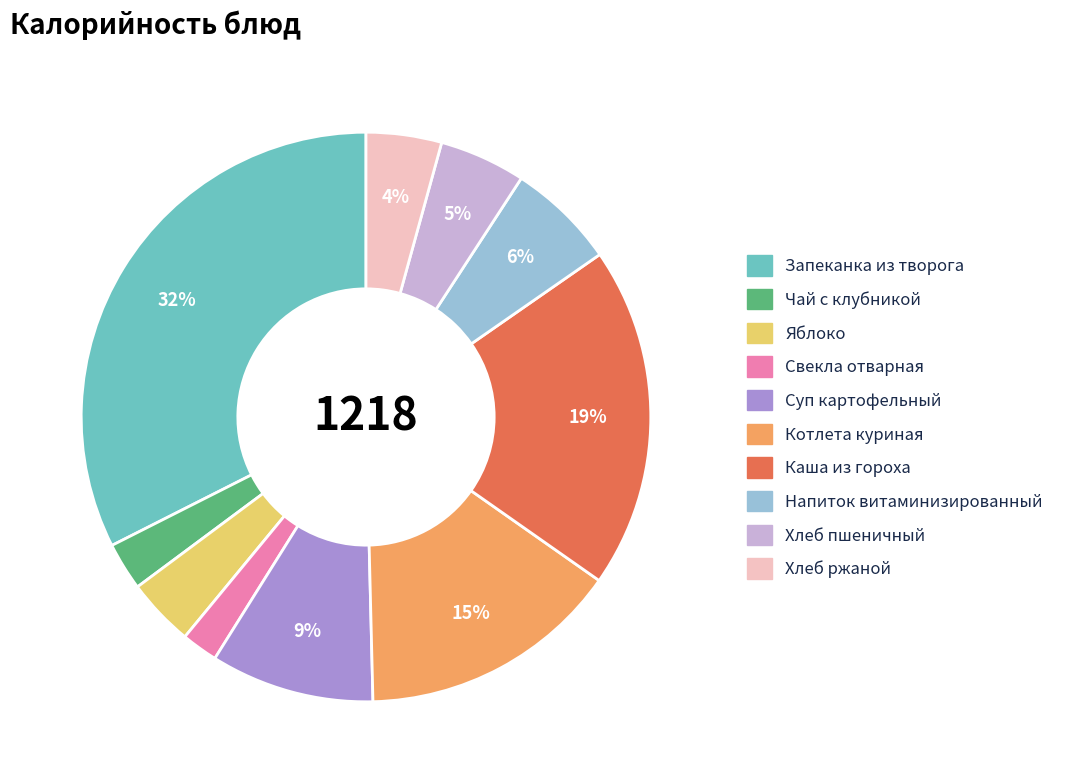

How many segments does this pie chart have?

10